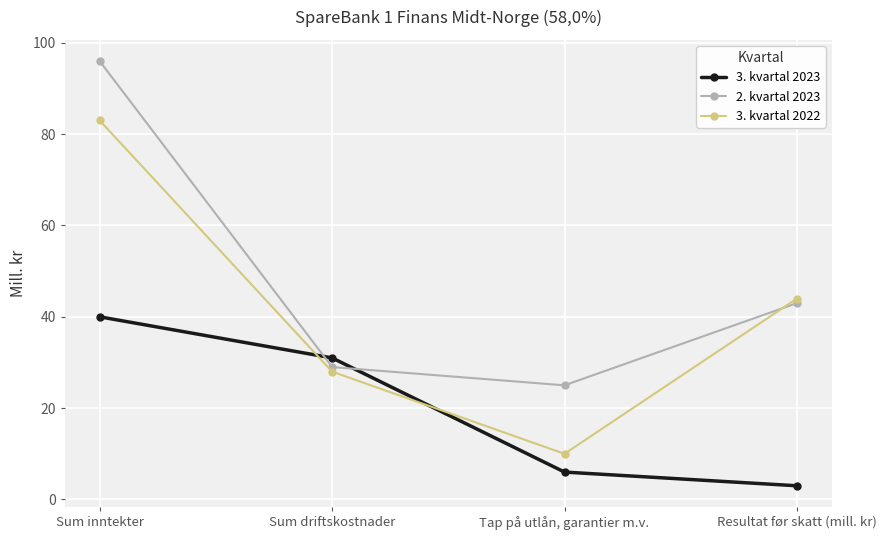

What is the sum of the 3. kvartal 2022 values at Sum driftskostnader and Tap på utlån, garantier m.v.?

38